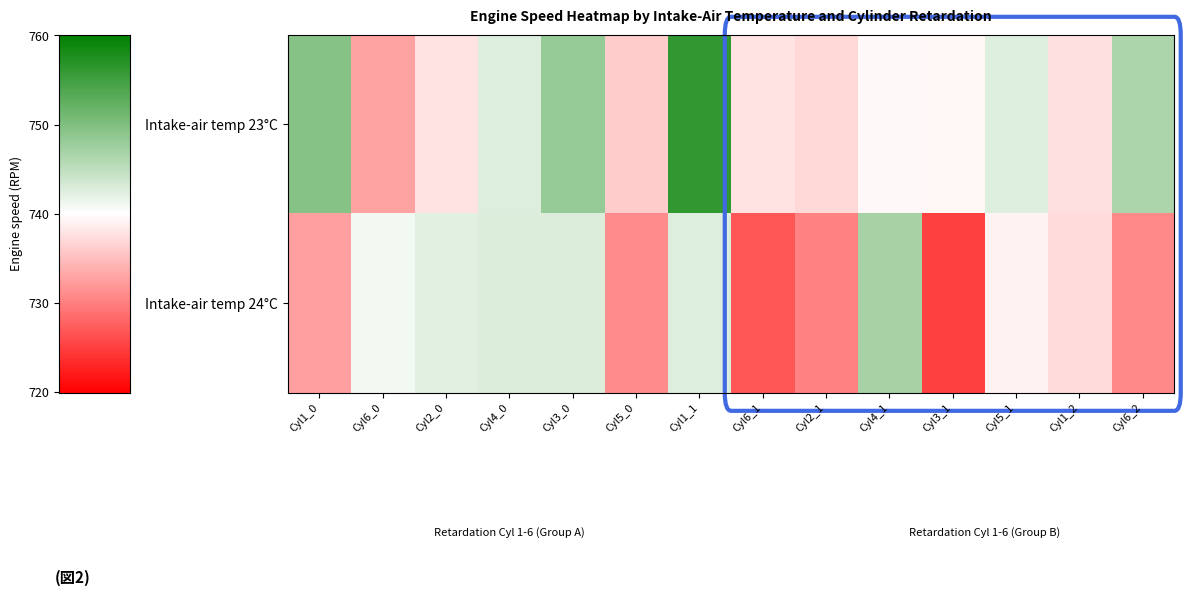

Reading left to right, transcribe all the data shown in this chart.

Intake-air temp 23°C: Cyl1_0=749.5	Cyl6_0=732.8	Cyl2_0=737.8	Cyl4_0=742.5	Cyl3_0=748.2	Cyl5_0=736.0	Cyl1_1=756.0	Cyl6_1=737.8	Cyl2_1=737.0	Cyl4_1=739.5	Cyl3_1=739.2	Cyl5_1=742.5	Cyl1_2=737.5	Cyl6_2=746.5
Intake-air temp 24°C: Cyl1_0=732.5	Cyl6_0=741.0	Cyl2_0=742.2	Cyl4_0=742.8	Cyl3_0=742.8	Cyl5_0=731.0	Cyl1_1=742.5	Cyl6_1=726.8	Cyl2_1=730.2	Cyl4_1=747.0	Cyl3_1=725.0	Cyl5_1=739.0	Cyl1_2=737.2	Cyl6_2=730.8